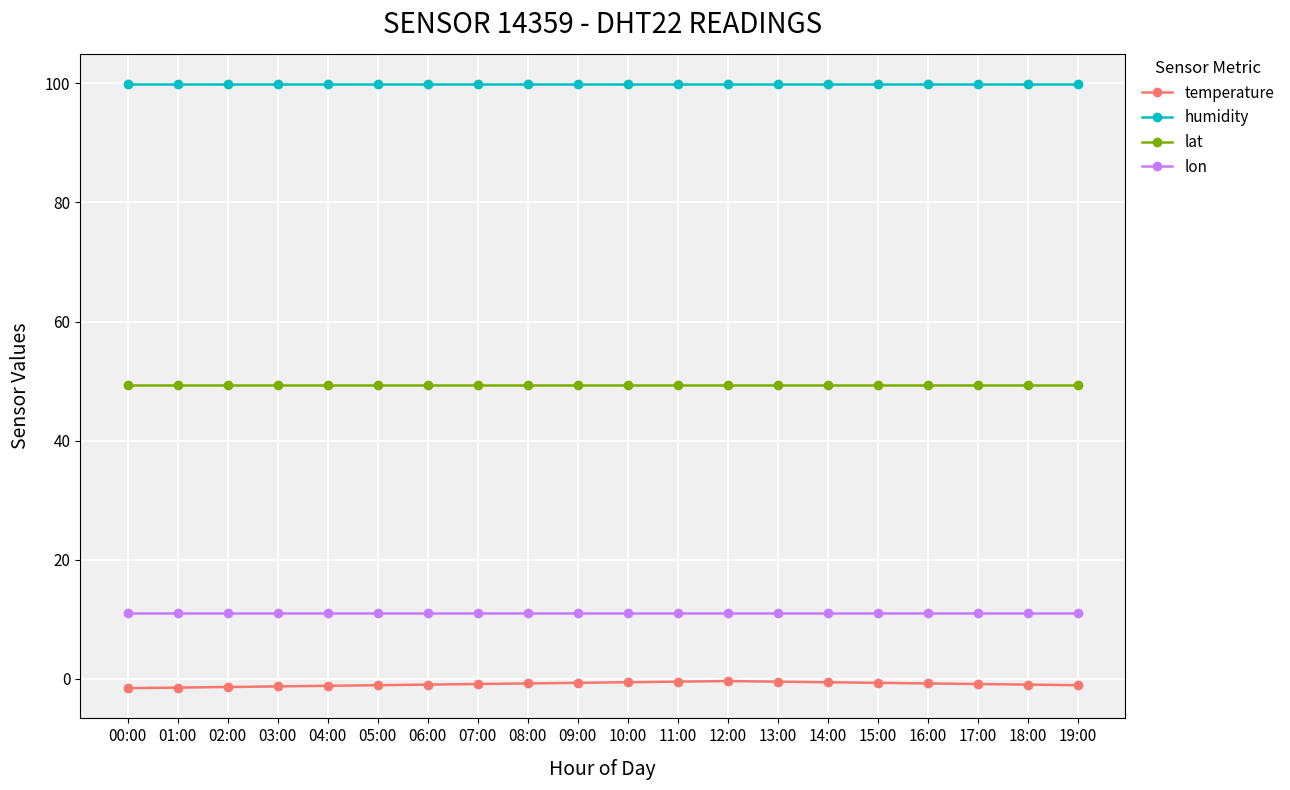

What is the label of the 14th point from the right?

06:00